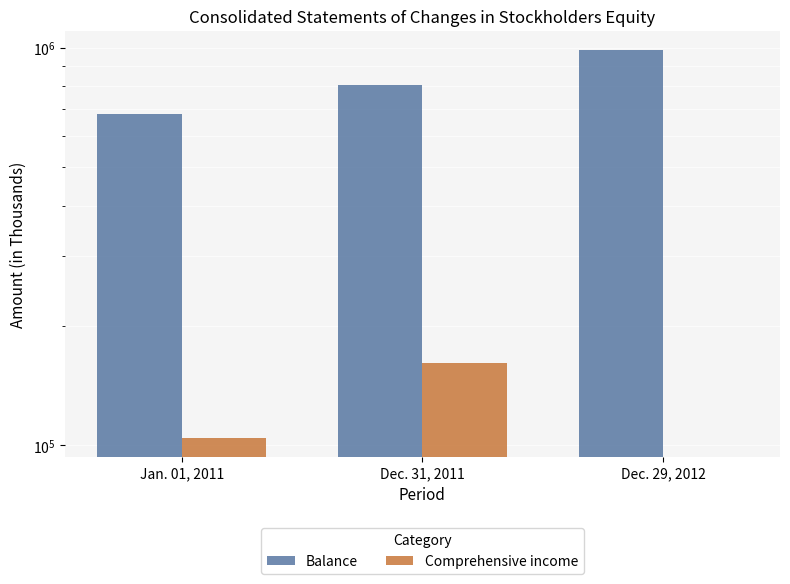

Which label corresponds to the largest value in the chart?

Dec. 29, 2012